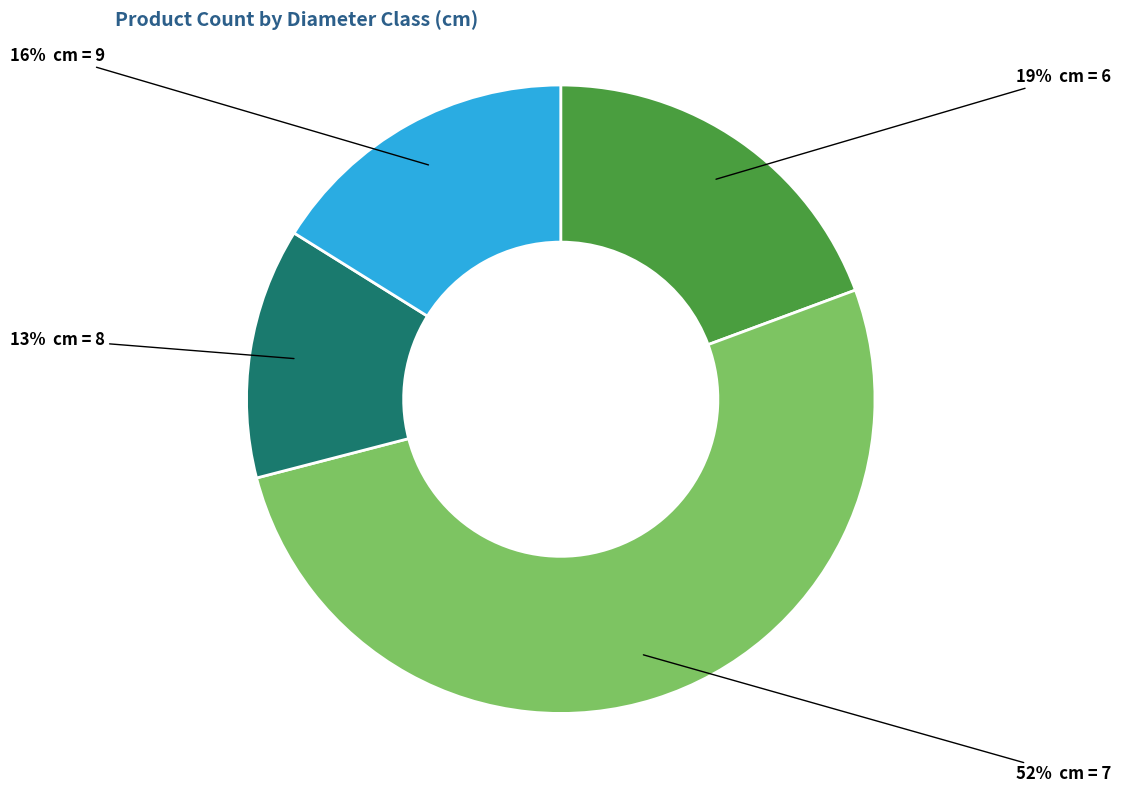

Is there any slice that represents more than half of the pie?

Yes